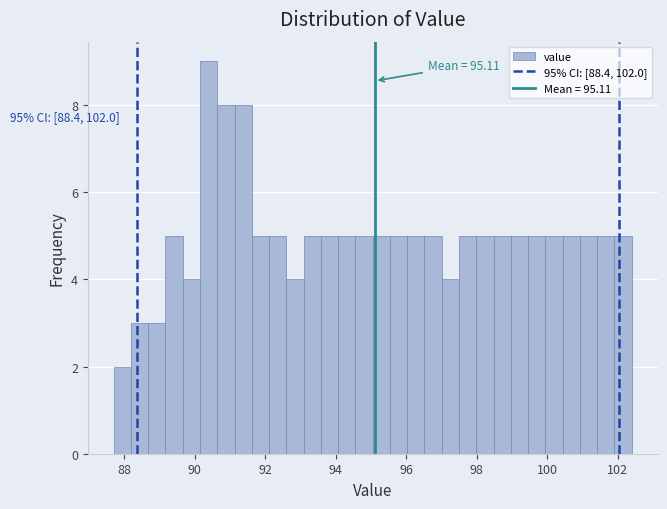

Read against the x-axis, roughly where is the centre of the tallest bar?

90.4